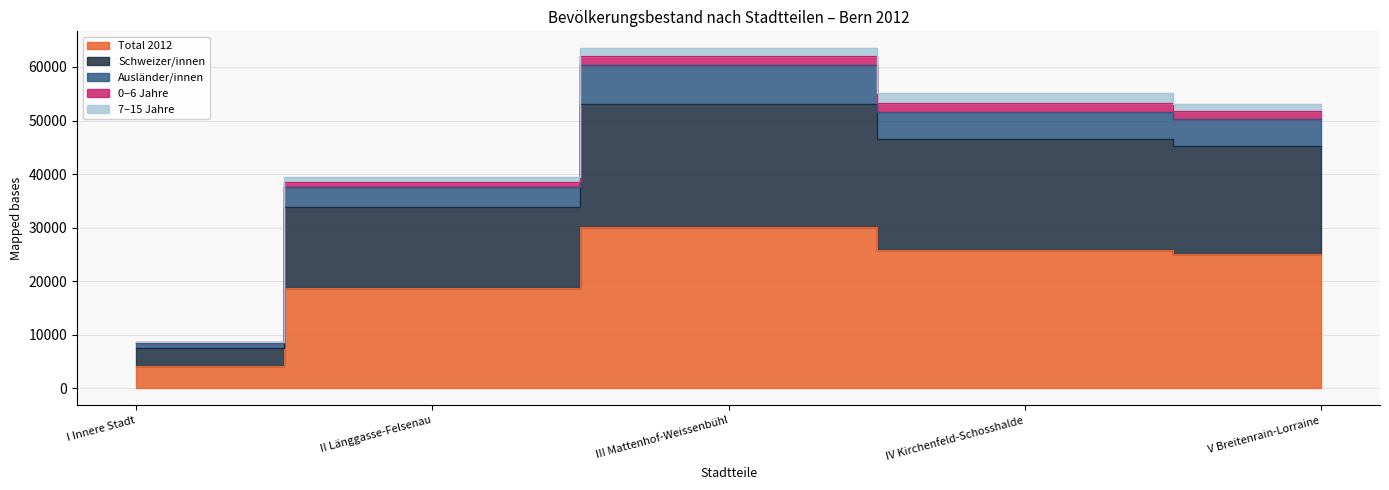

True or false: Schweizer/innen has a value of 33848 at II Länggasse-Felsenau.

True